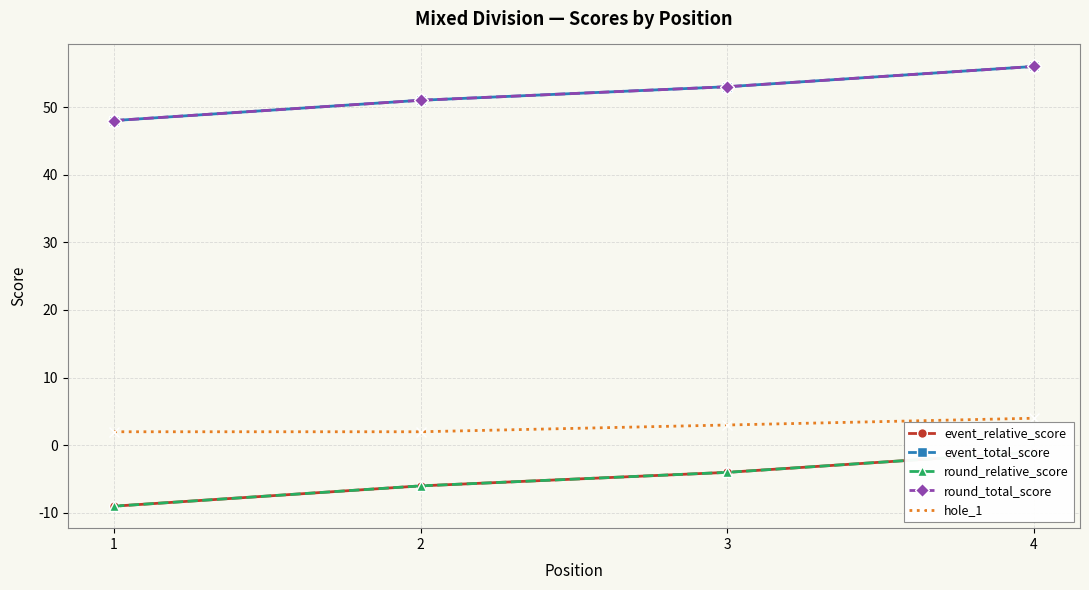

What is the difference between the highest and lowest values at 4?

57